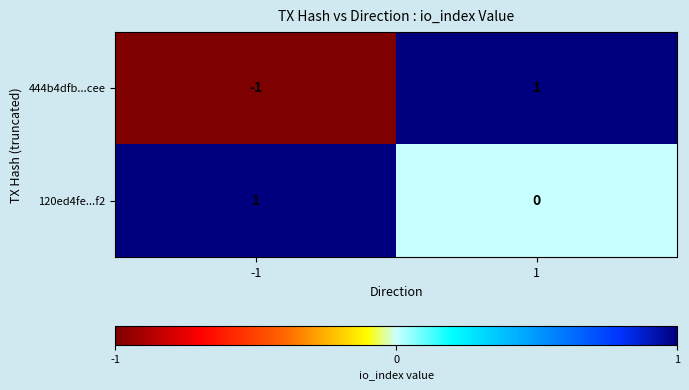

Is the value of 444b4dfb...cee at -1 greater than the value of 120ed4fe...f2 at -1?

No